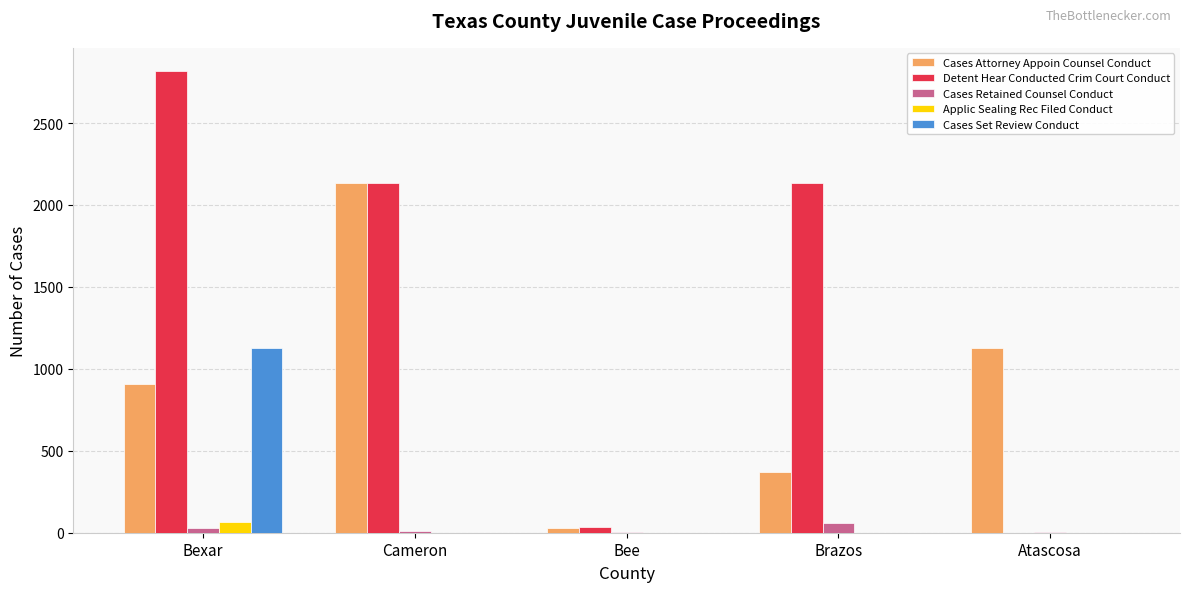

What is the sum of all Cases Set Review Conduct values?

1130